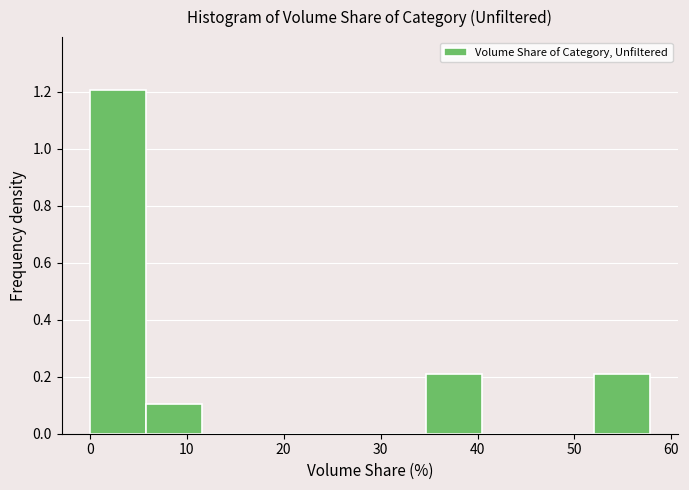

Reading left to right, transcribe this chart: for each bar, give the range it covers on the x-axis and its height. Neither the bar edges nor the heights are printed on the chart, so give them approximately, as read against the axes.

0 to 6: 1.2
6 to 12: 0.1
12 to 17: 0
17 to 23: 0
23 to 29: 0
29 to 35: 0
35 to 40: 0.2
40 to 46: 0
46 to 52: 0
52 to 58: 0.2